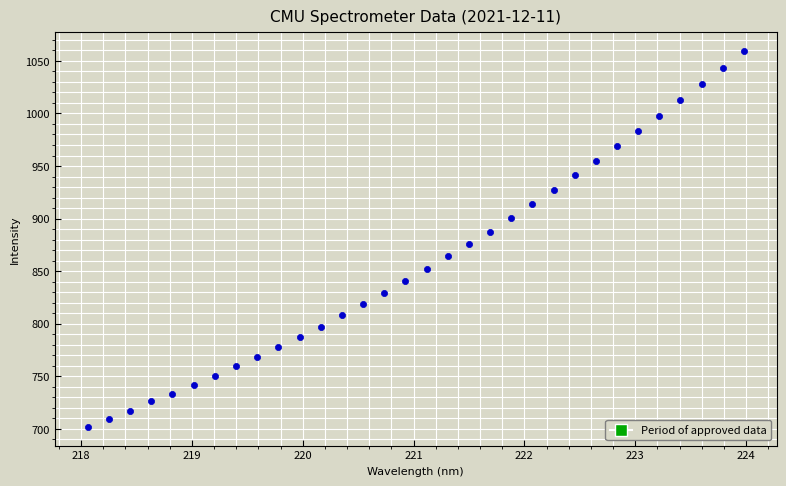

What is the range of X values (max minus min)?

5.9